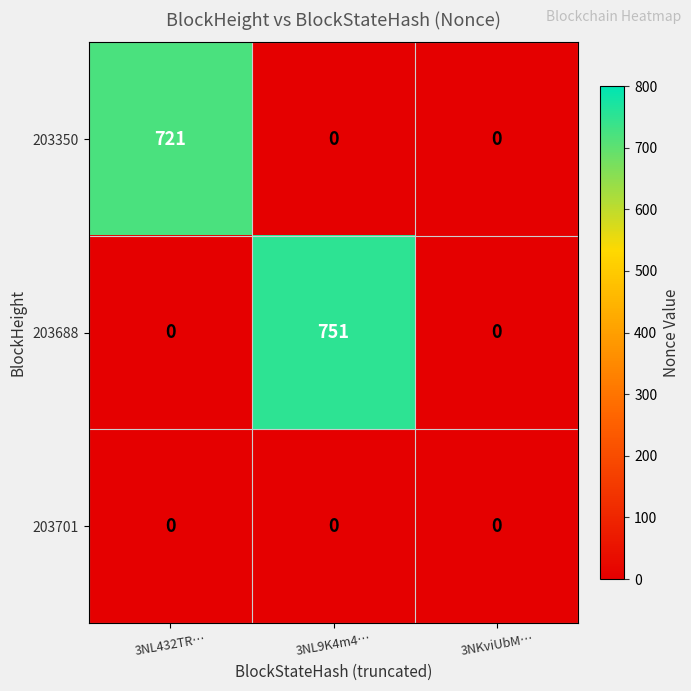

True or false: 203350 has a value of 383 at 3NL9K4m4….

False